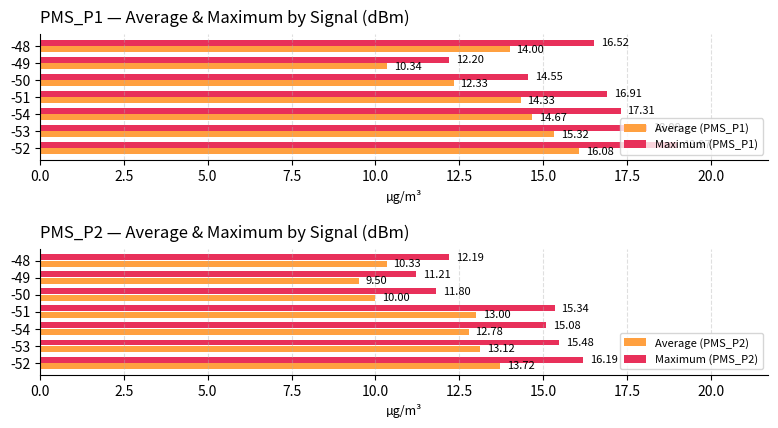

How many values in the Average (PMS_P2) series are below 12?

3